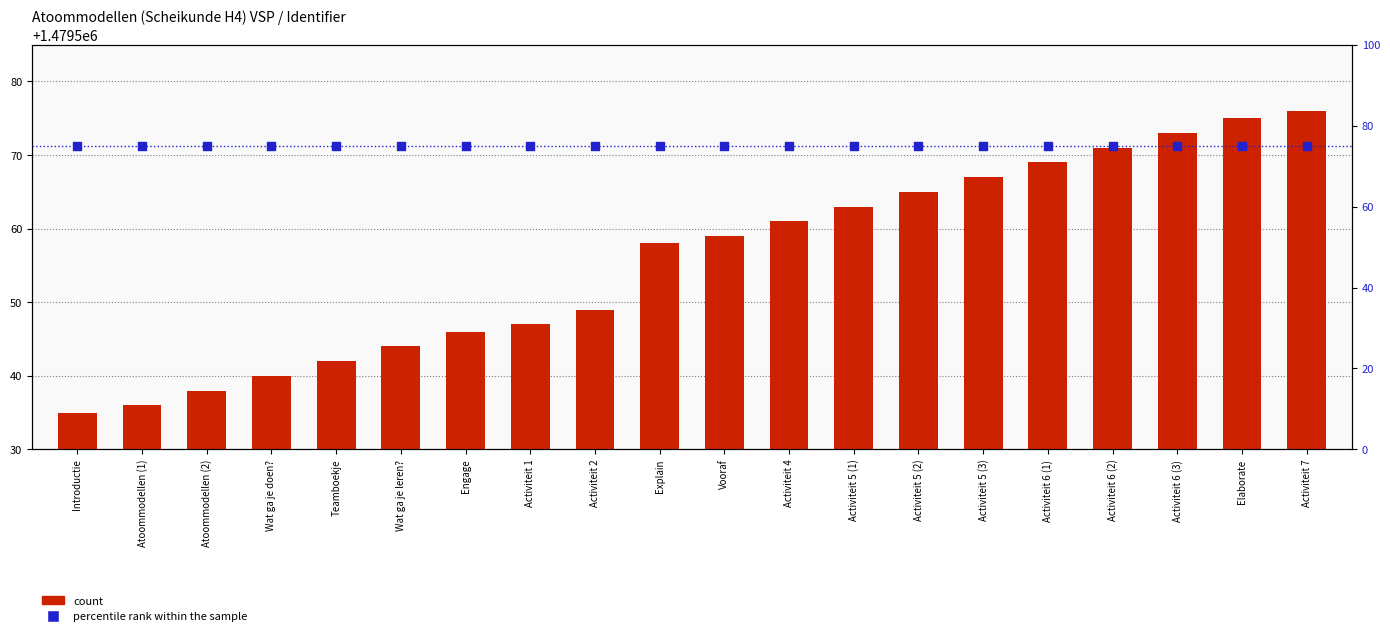

Which series contains the highest Y value?

count